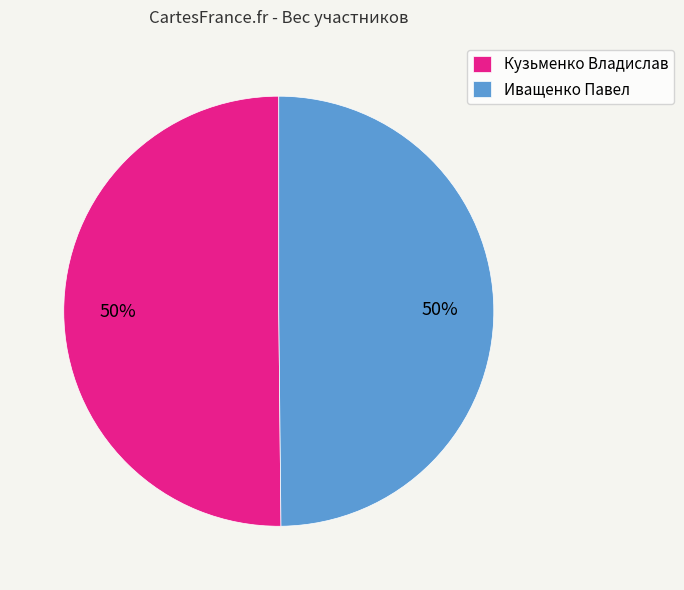

What percentage is the Иващенко Павел slice, to the nearest percent?

50%